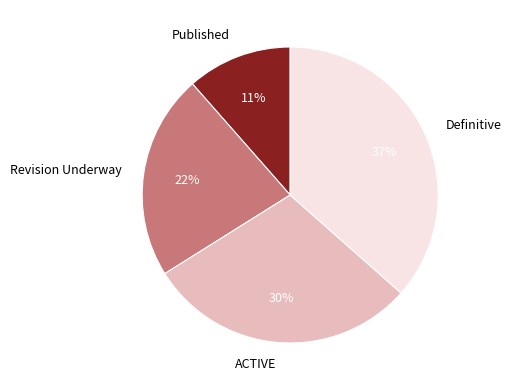

Which slice is the smallest?

Published